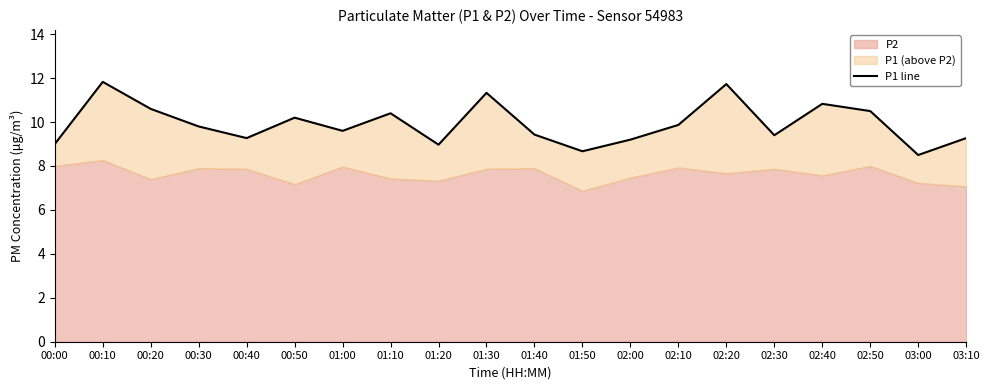

What is the greatest value displayed?

11.8